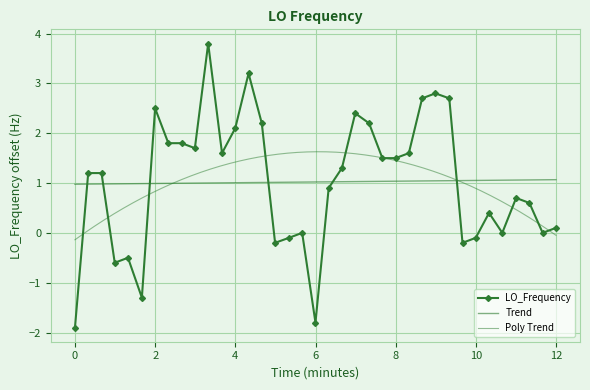

What is the highest value of the LO_Frequency series?

3.8